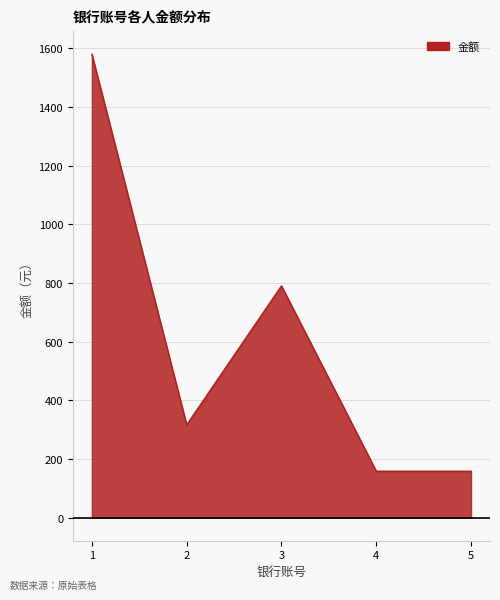

Where is the first local minimum?

2